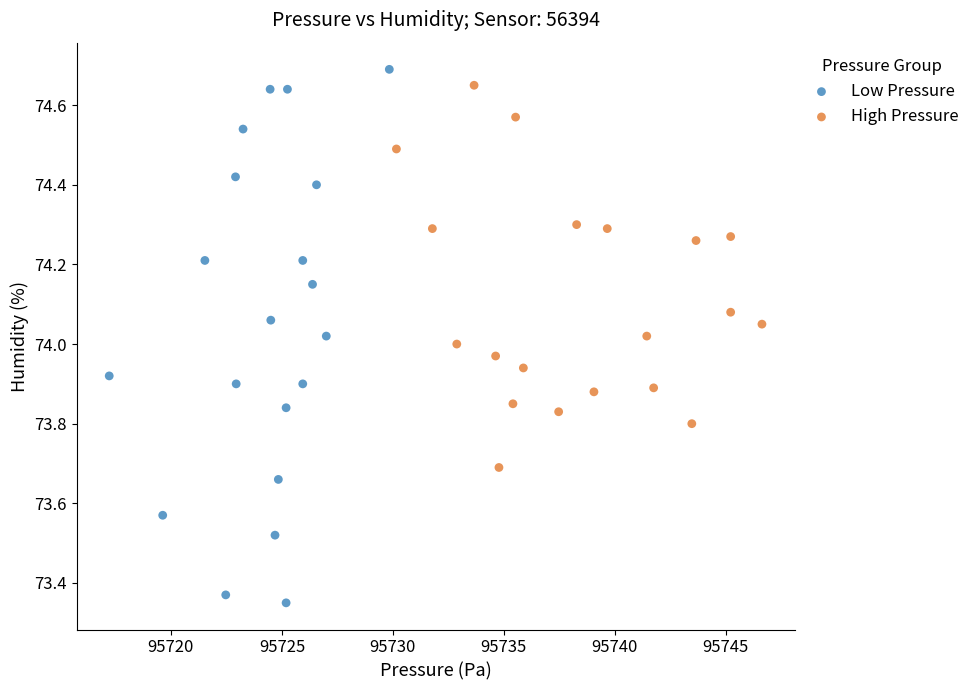

Which series reaches the minimum Y coordinate?

Low Pressure